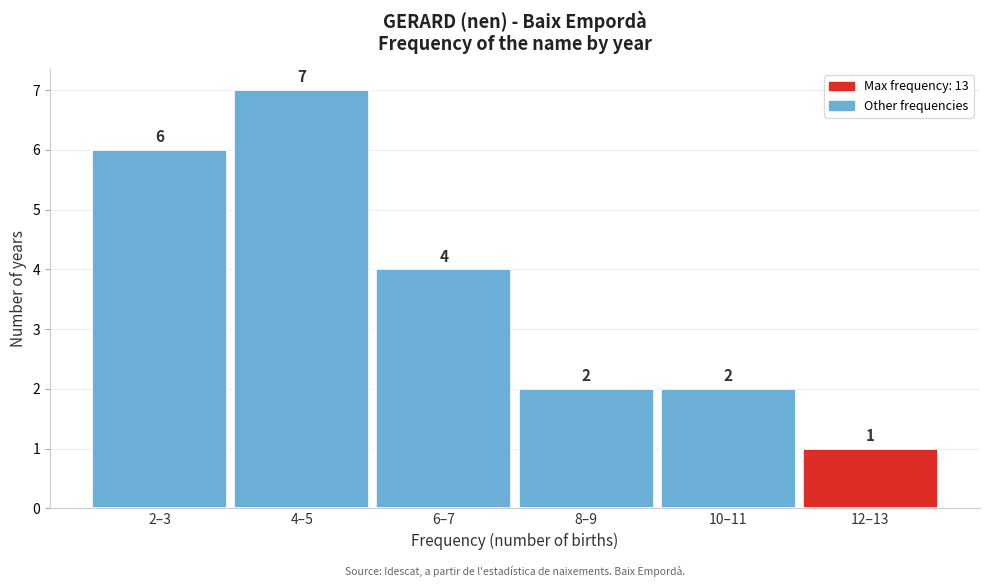

Reading left to right, list all the values displayed in this chart.

6	7	4	2	2	1